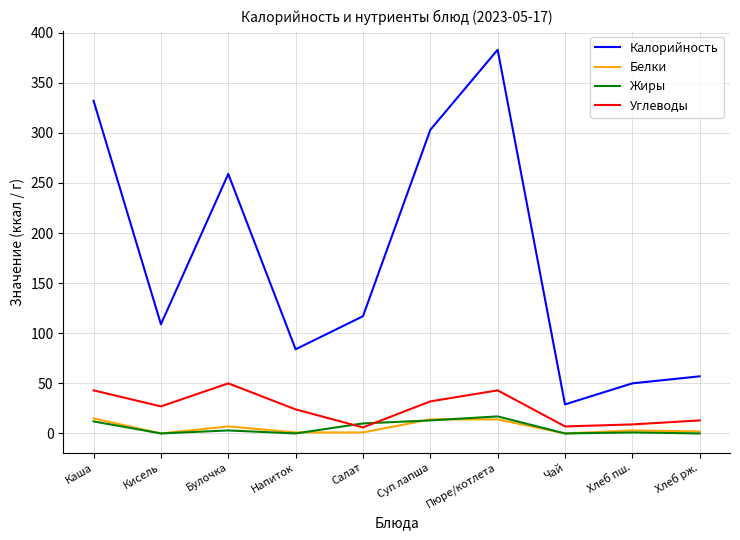

True or false: Белки and Углеводы intersect in this chart.

False